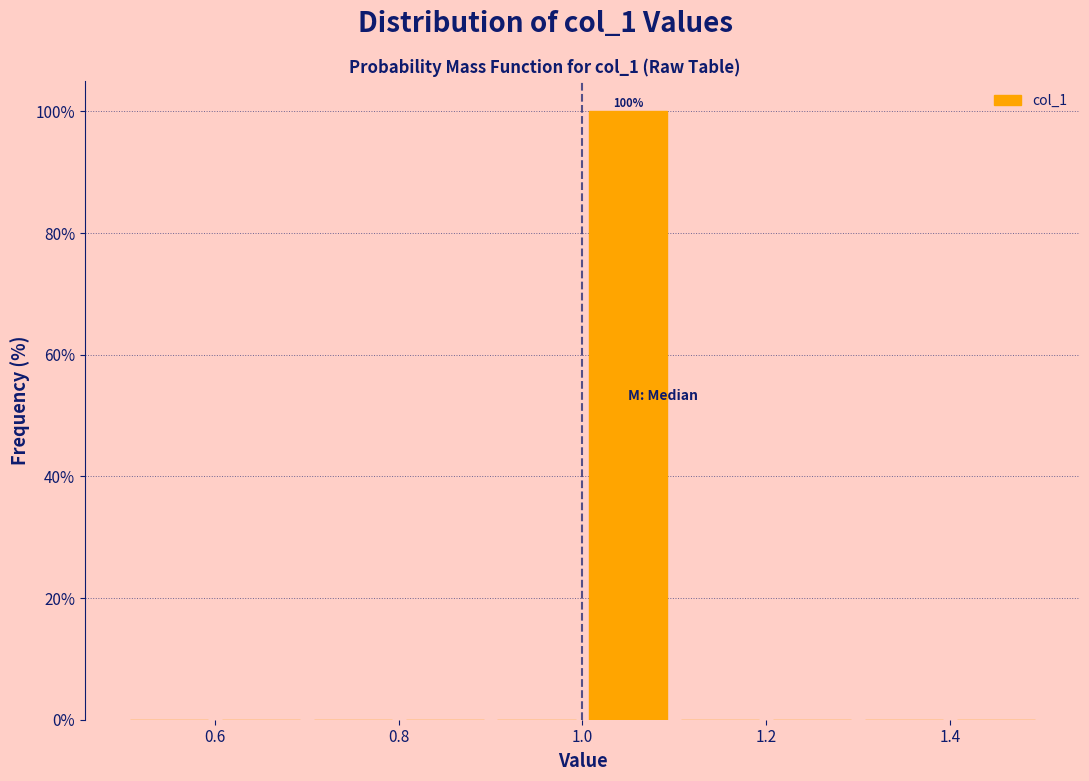

Which range on the x-axis has the tallest bar?

1.0 to 1.1